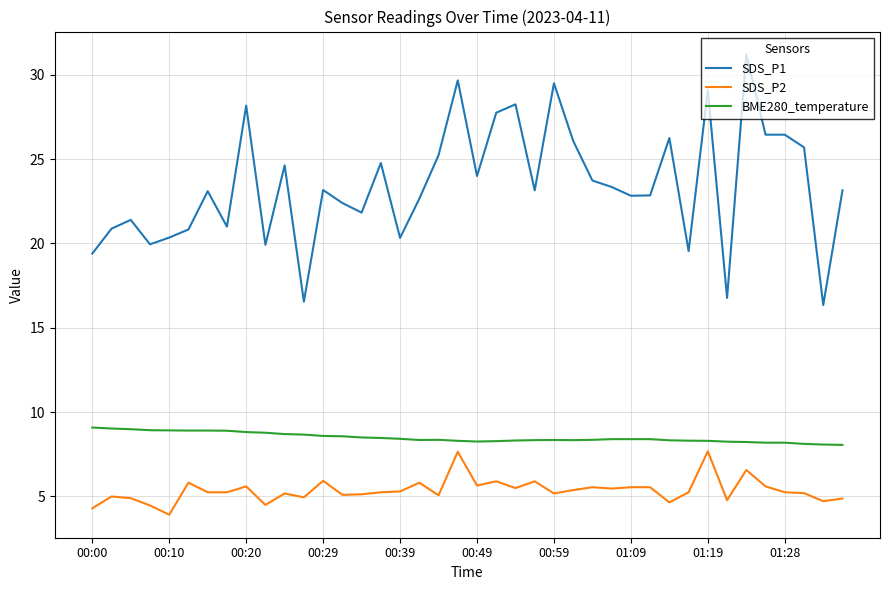

Which series has the largest range (max minus min)?

SDS_P1